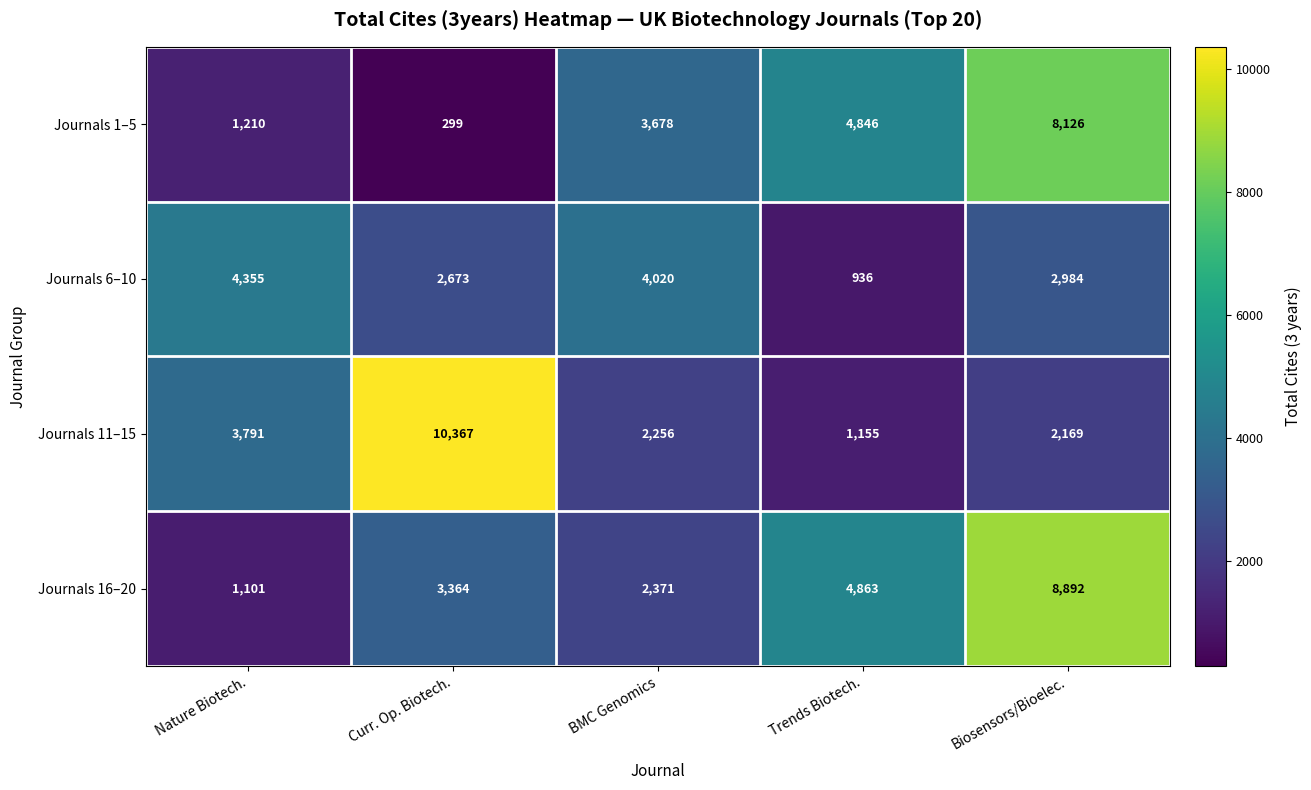

List the series in order of their peak value, highest first.

Journals 11–15, Journals 16–20, Journals 1–5, Journals 6–10